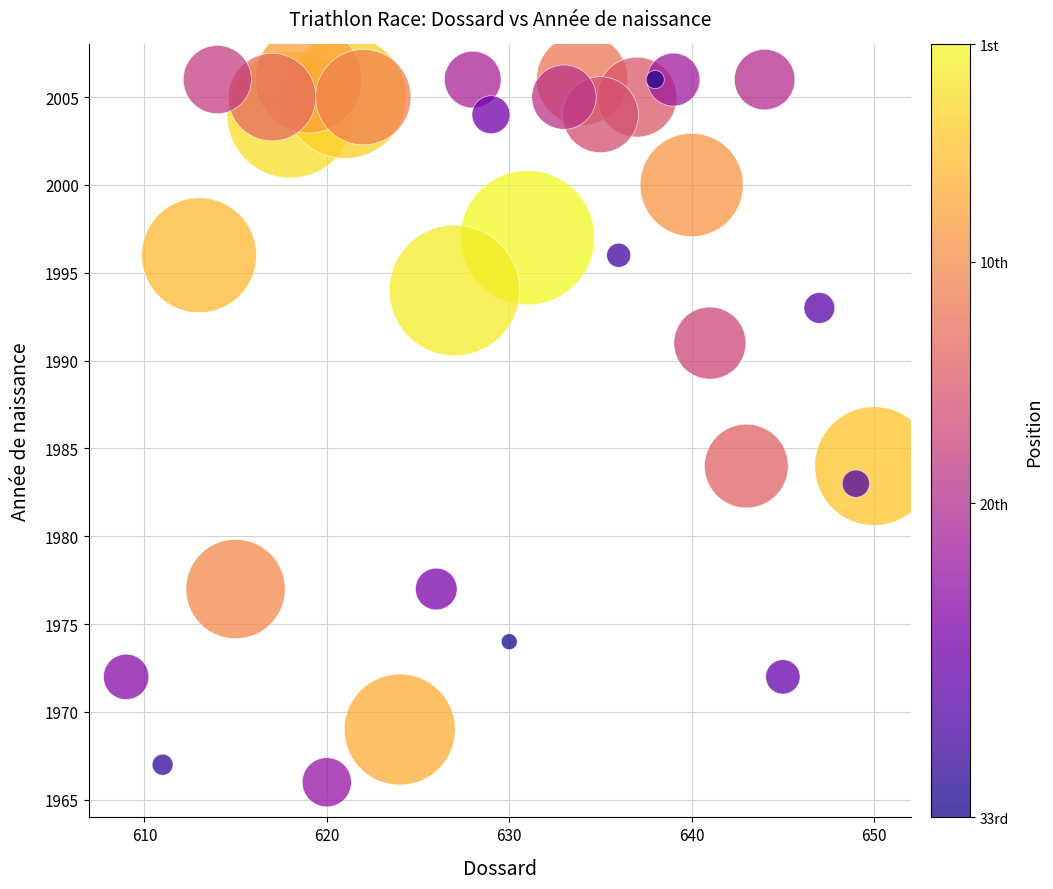

What is the range of Y values (max minus min)?

40